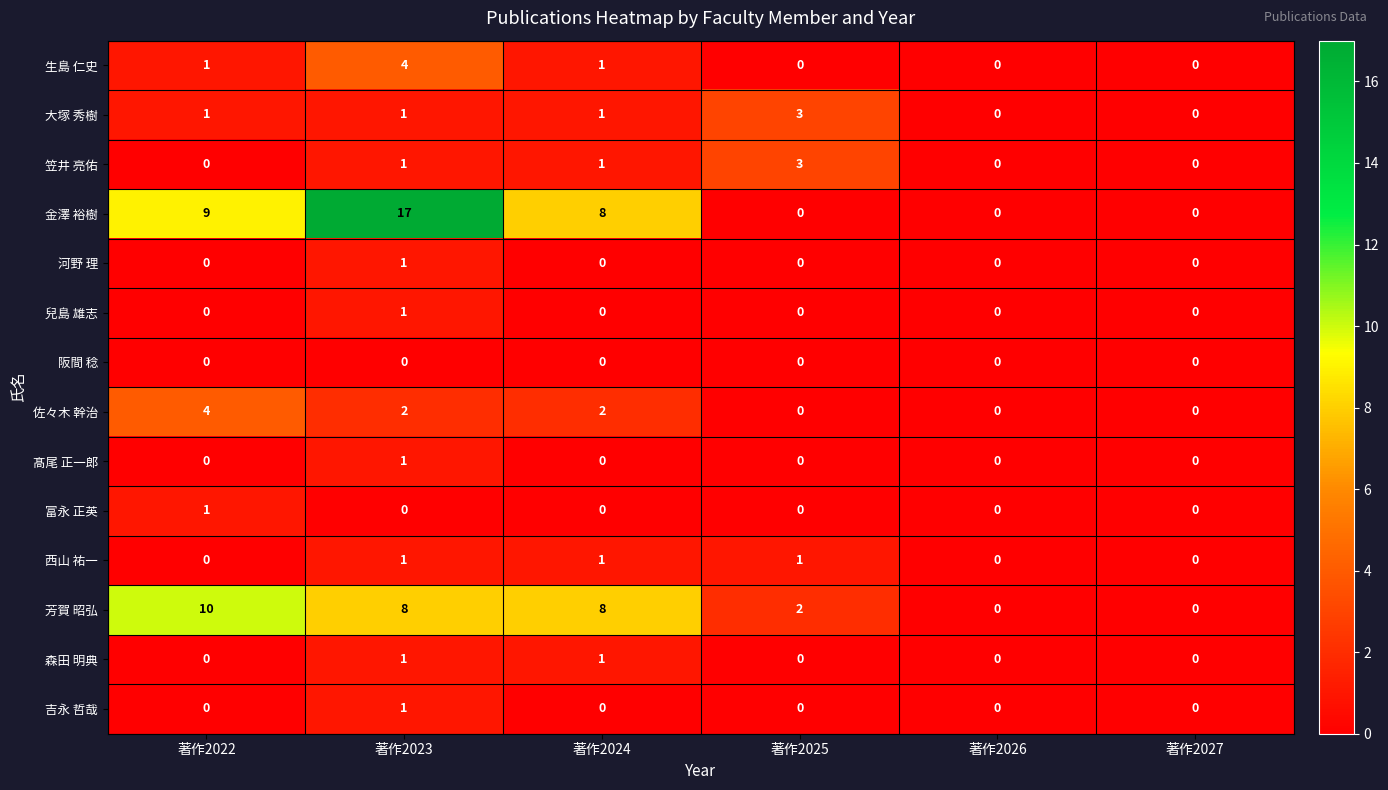

Which series changed the most between 著作2023 and 著作2027?

金澤 裕樹